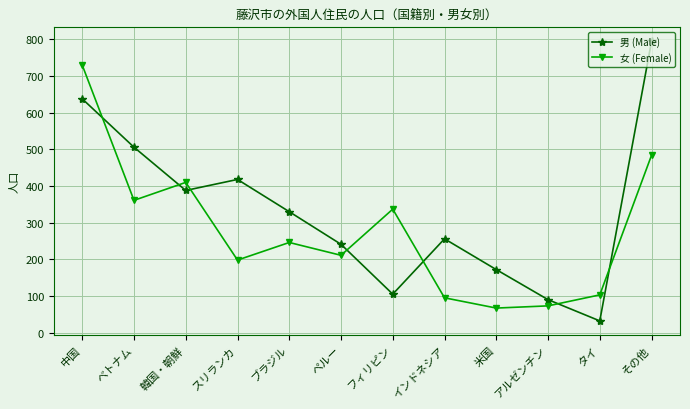

What are all the series names shown in the legend?

男 (Male), 女 (Female)